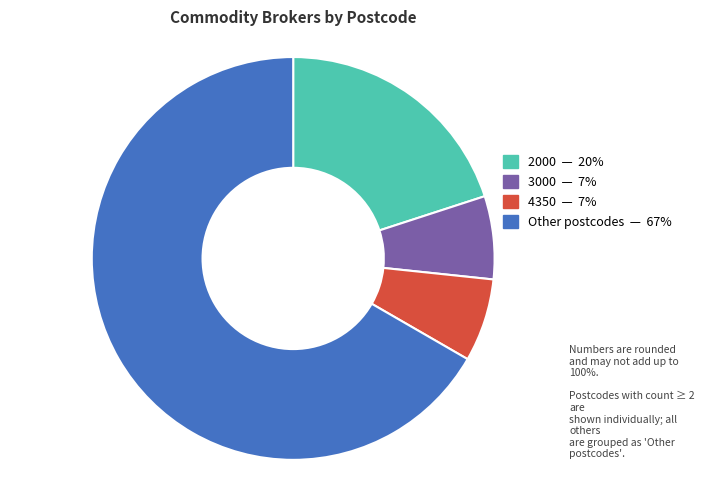

Count the number of slices in the pie.

4